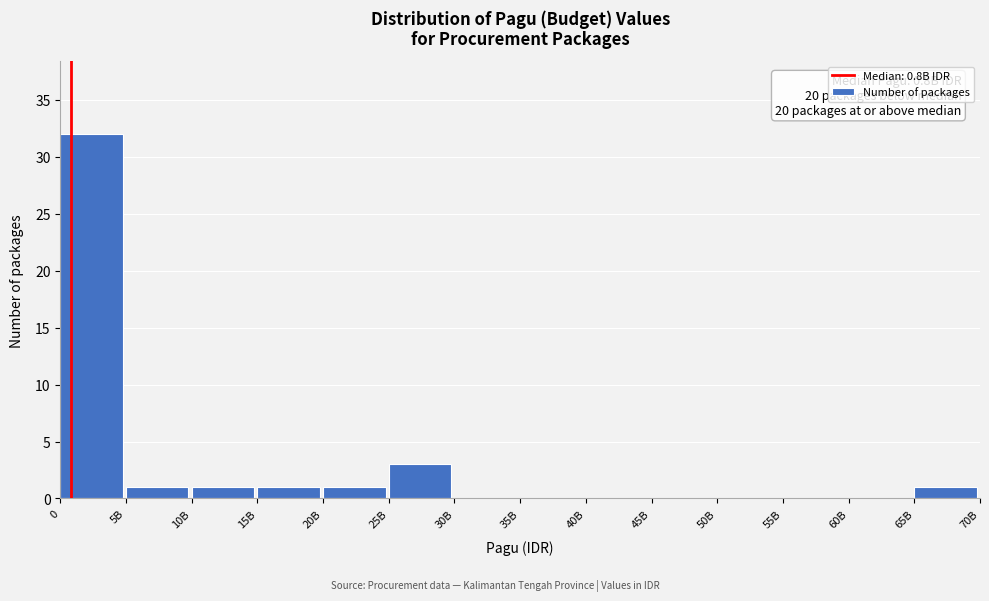

Reading left to right, extract all data points from this chart.

0=32	5B=1	10B=1	15B=1	20B=1	25B=3	30B=0	35B=0	40B=0	45B=0	50B=0	55B=0	60B=0	65B=1